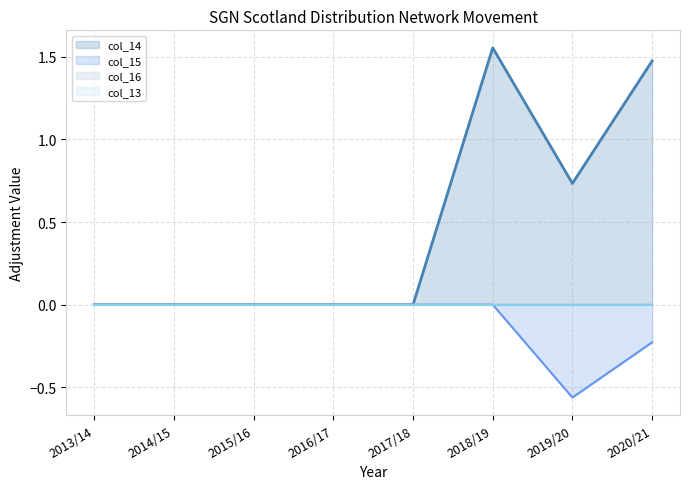

Which category has the highest value in the col_14 series?

2018/19